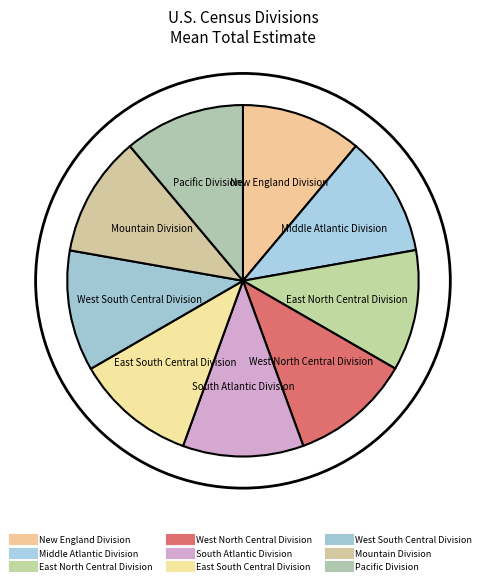

What is the smallest slice in the pie chart?

Middle Atlantic Division